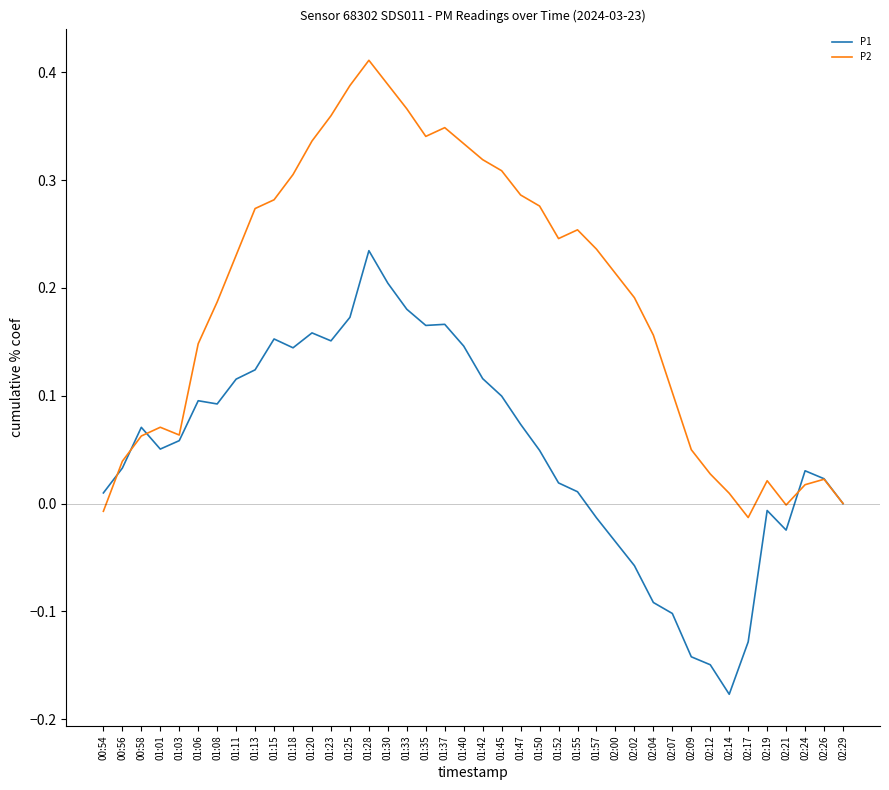

At which category does P2 reach its first local peak?

01:01